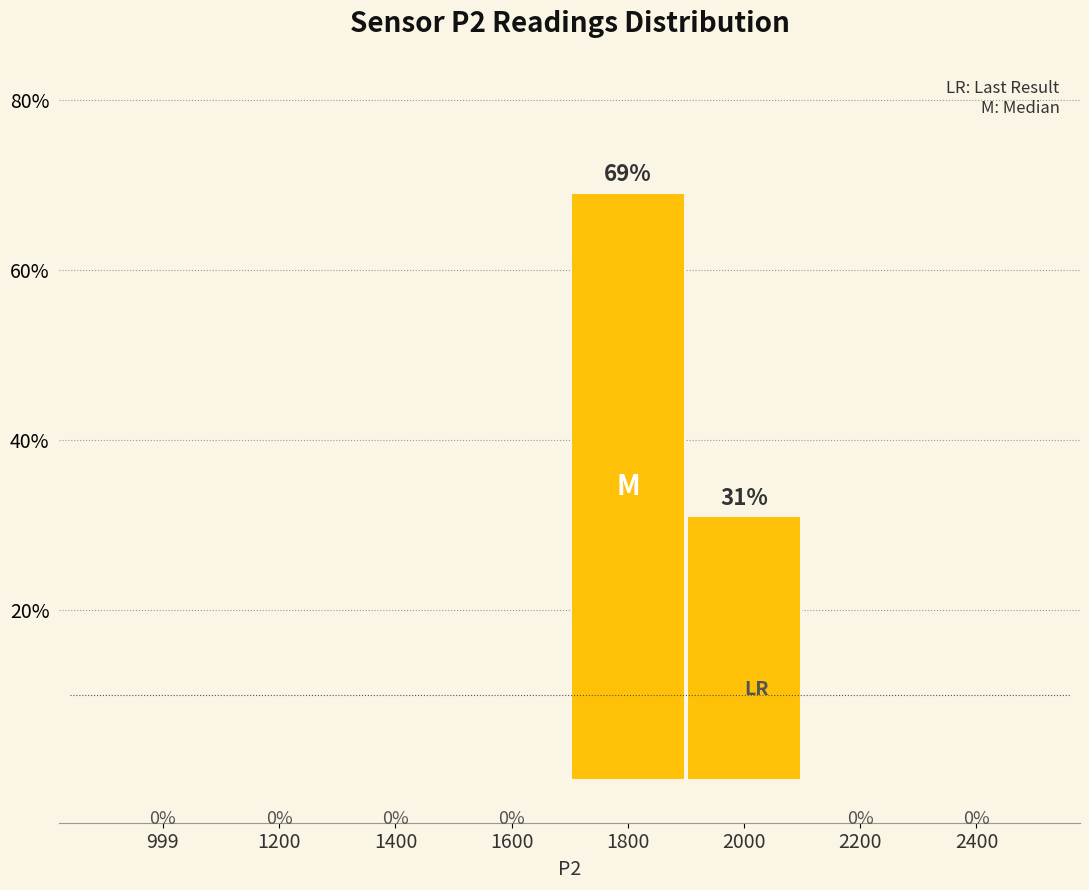

Reading left to right, what are all the values shown in this chart?

999=0	1200=0	1400=0	1600=0	1800=69	2000=31	2200=0	2400=0